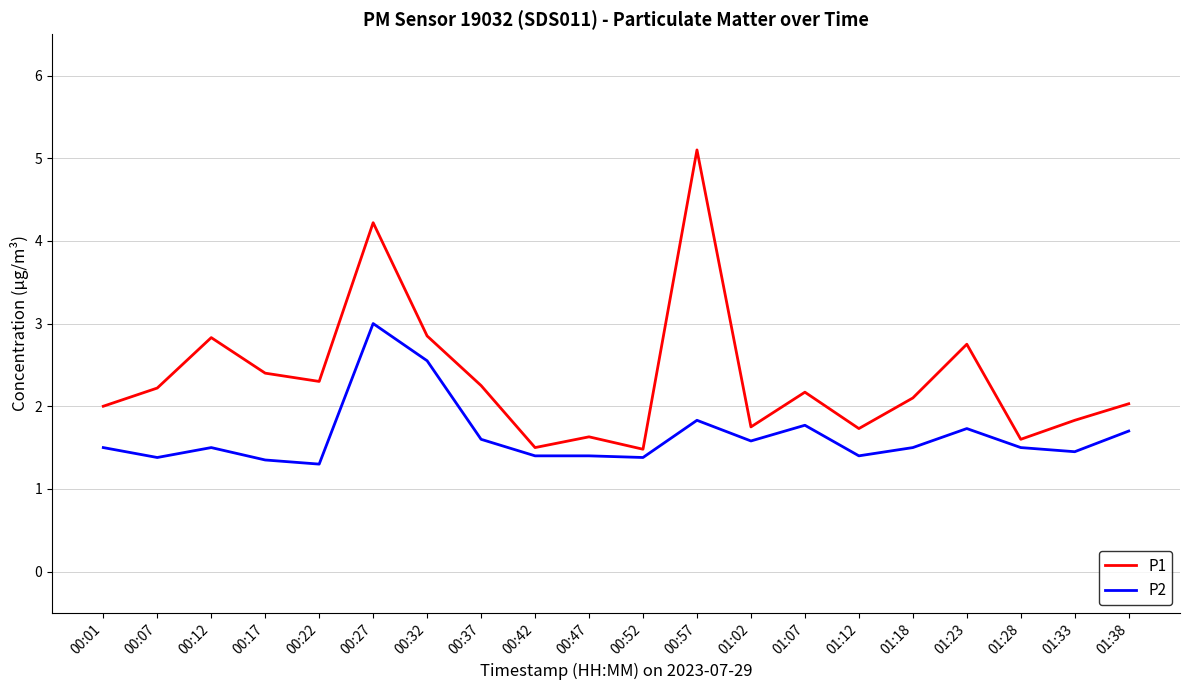

True or false: P2 has a value of 0.8 at 00:57.

False